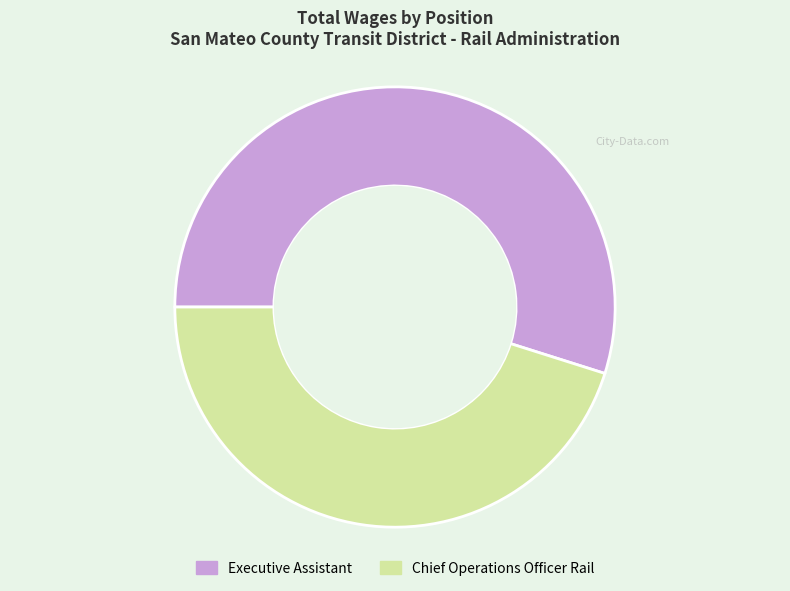

How many segments does this pie chart have?

2